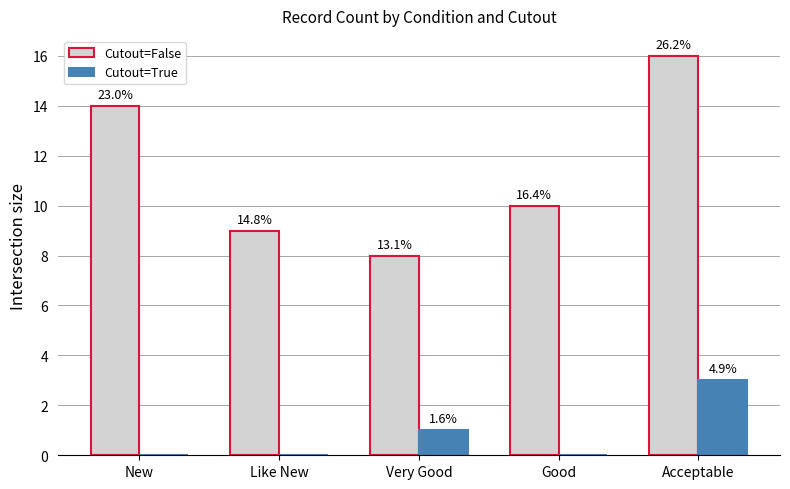

Are the bars grouped side by side (vs. stacked)?

Yes